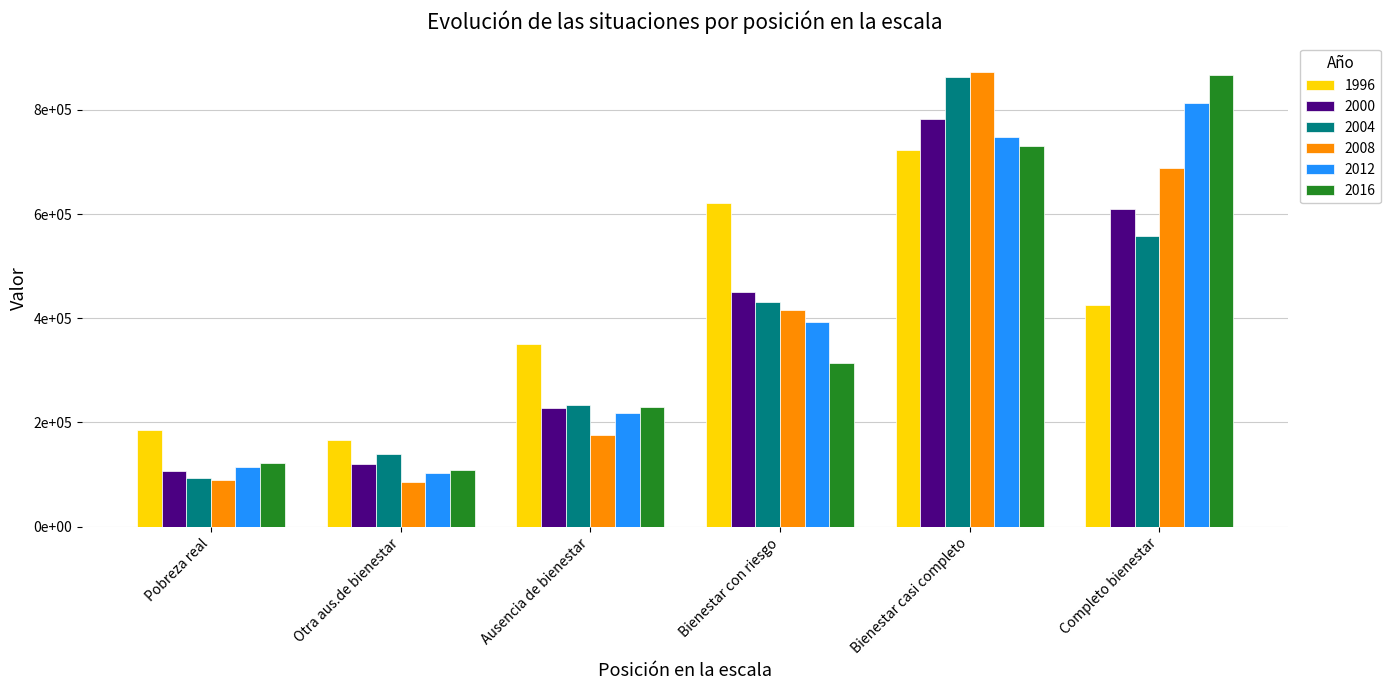

What is the minimum value shown in the chart?

85961.5